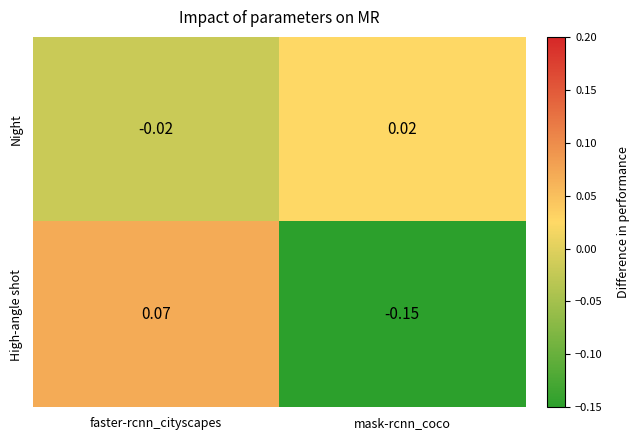

What is the spread (max minus min) of values at mask-rcnn_coco?

0.2